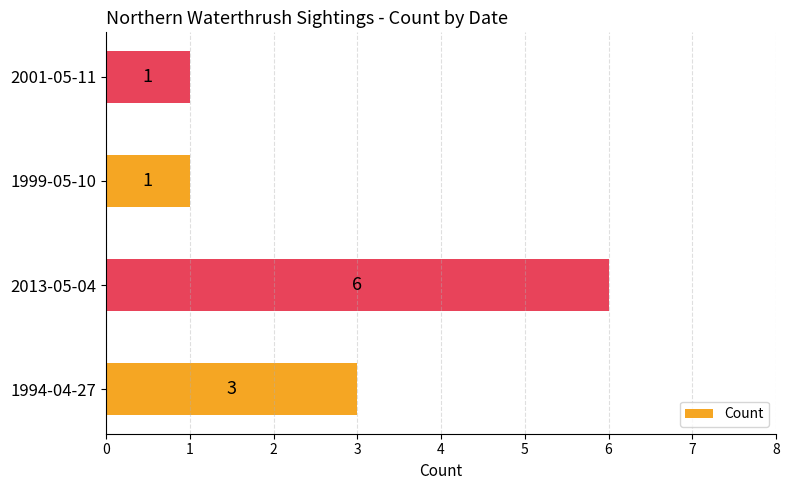

Approximately how many times larger is the value at 1994-04-27 compared to 2001-05-11?

3.0